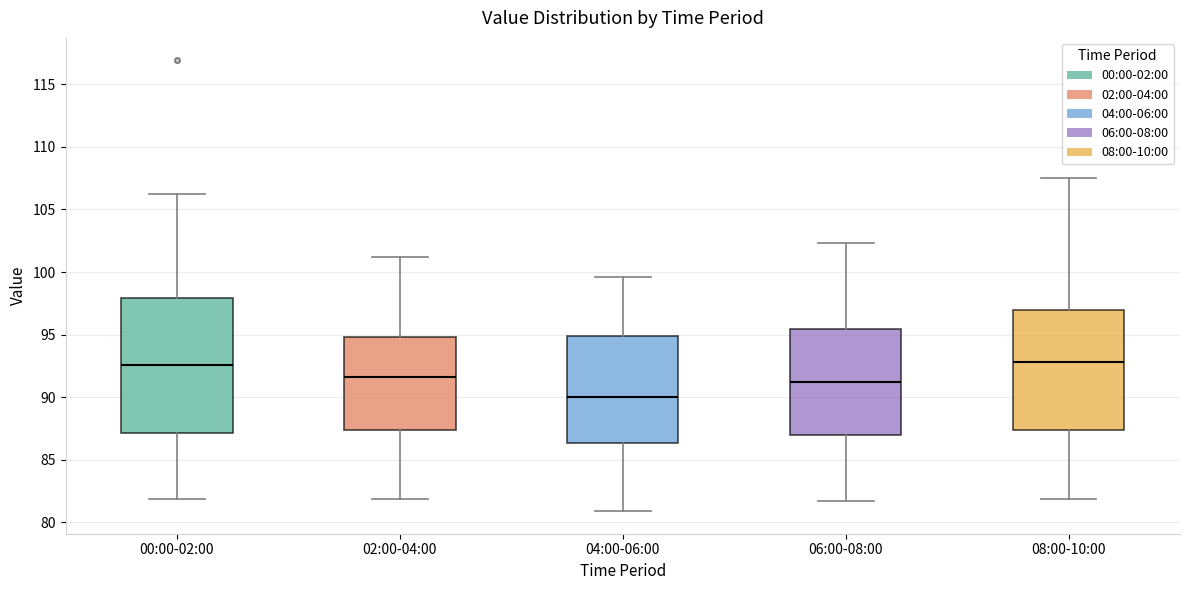

Reading left to right, read every box against the y-axis: the position of its median line, the range the box covers, and the ends of its whiskers. The values are not printed on the chart, so give them approximately, as read against the axis.

00:00-02:00: median 92.5, box 87.0 to 98.0, whiskers 82.0 to 106.0
02:00-04:00: median 91.5, box 87.5 to 95.0, whiskers 82.0 to 101.0
04:00-06:00: median 90.0, box 86.5 to 95.0, whiskers 81.0 to 99.5
06:00-08:00: median 91.5, box 87.0 to 95.5, whiskers 81.5 to 102.5
08:00-10:00: median 93.0, box 87.5 to 97.0, whiskers 82.0 to 107.5